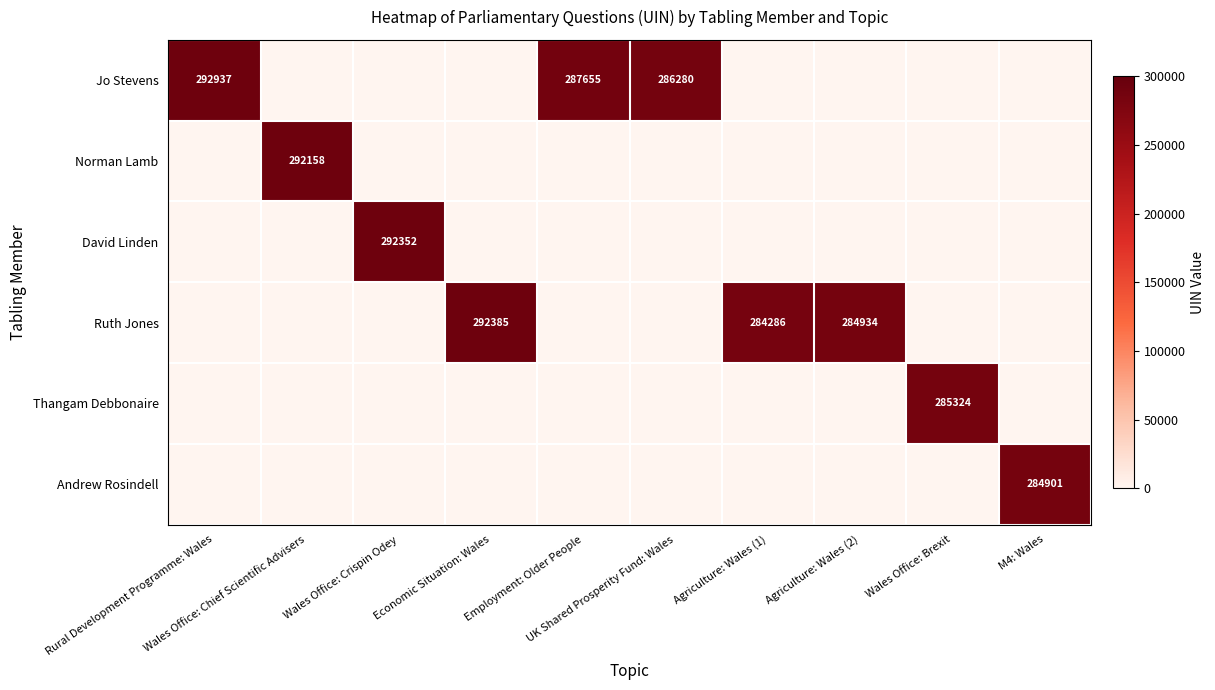

How many data points in Ruth Jones are above 0?

3